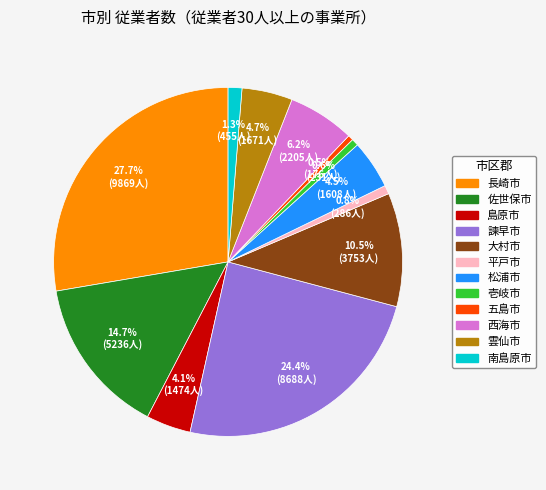

What portion of the pie excludes 島原市?

95.9%